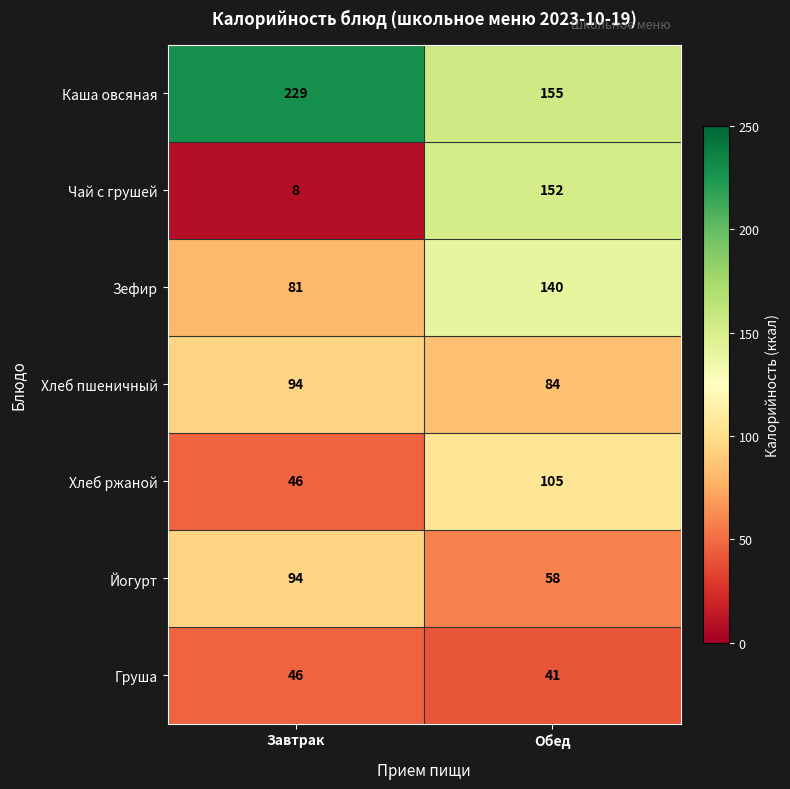

What is the total value across all series at Завтрак?

598